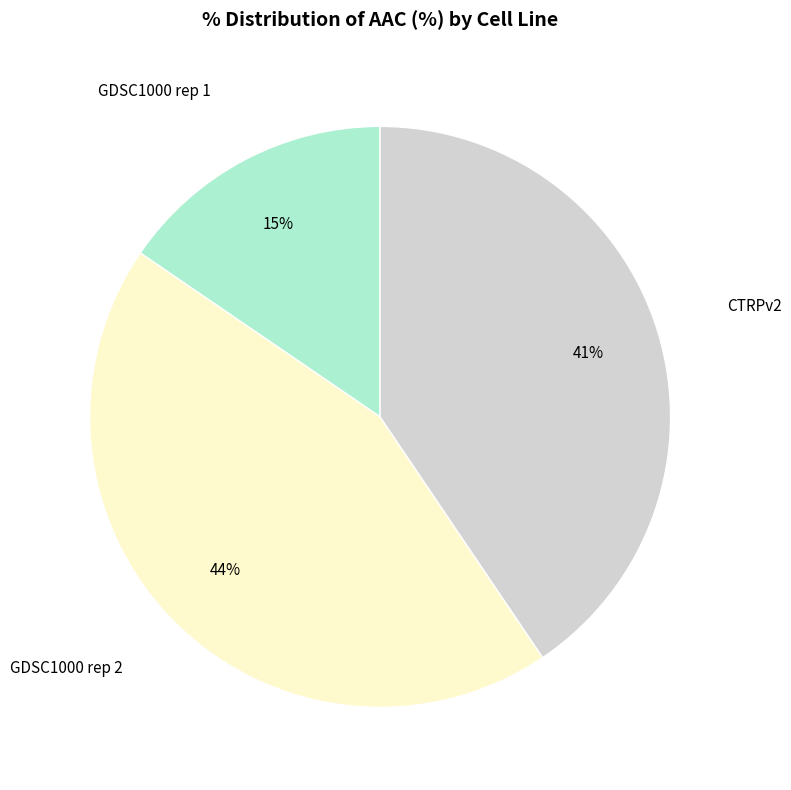

Is there any slice that represents more than half of the pie?

No